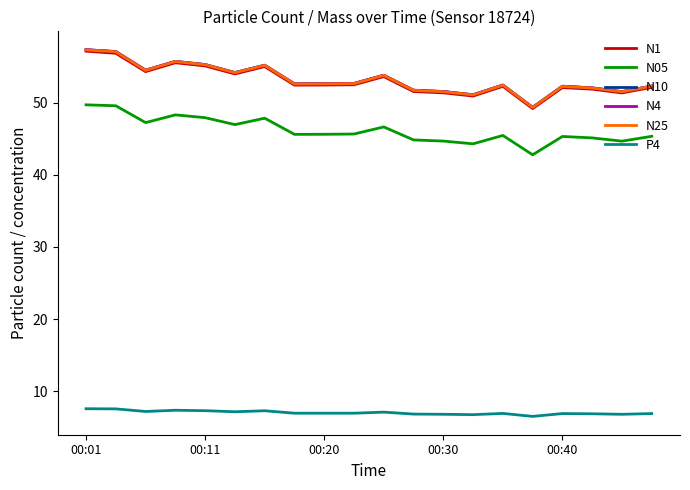

What is the maximum value for N25?

57.3